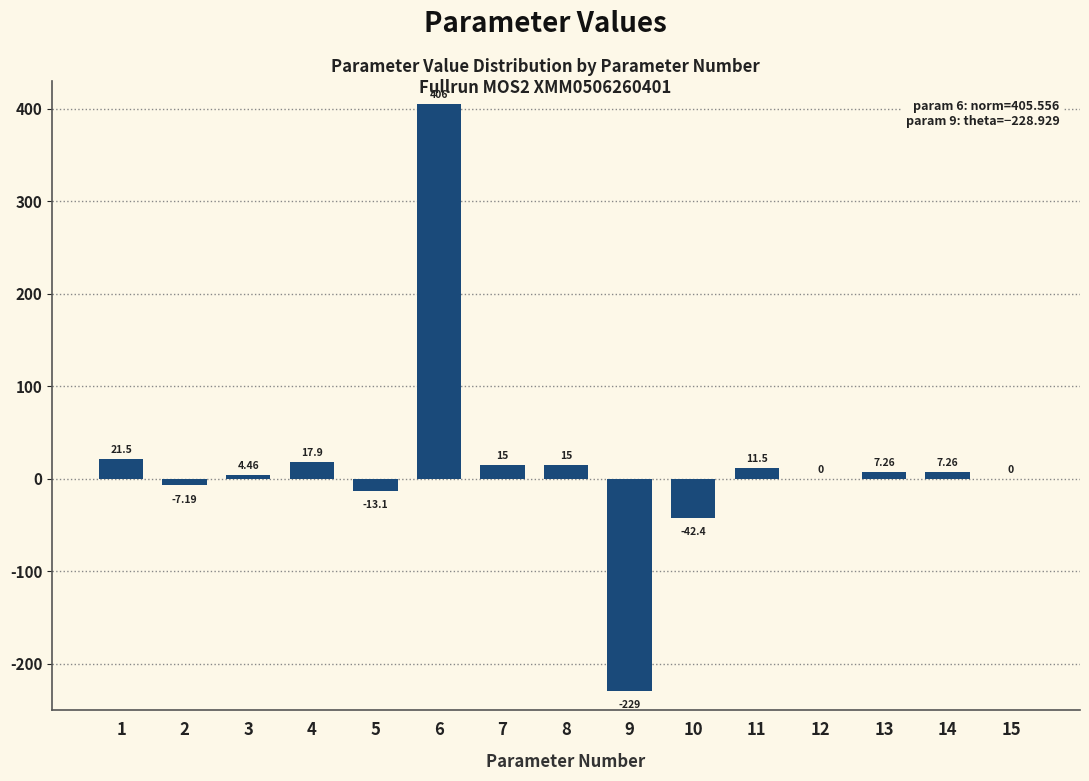

Which has a higher value, 7 or 5?

7